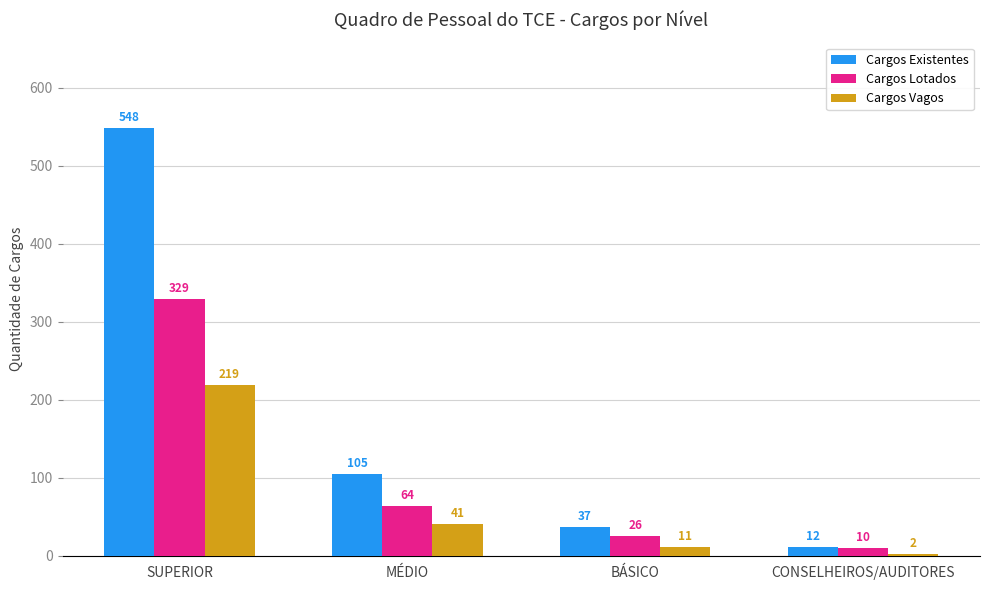

The Cargos Existentes series shows 141 at MÉDIO. True or false?

False